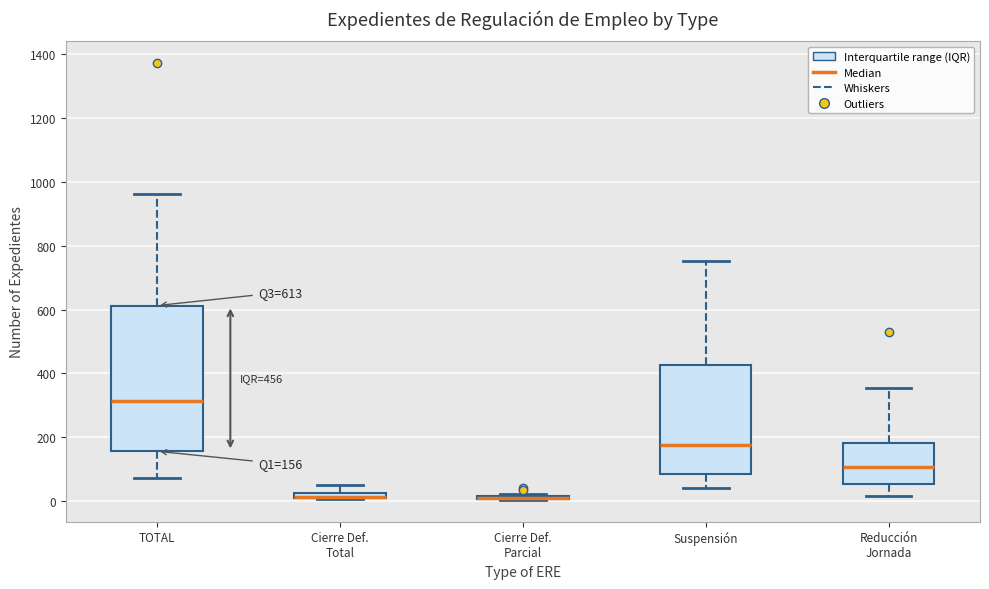

Comparing the boxes themselves (not the whiskers), which one is the tallest?

TOTAL